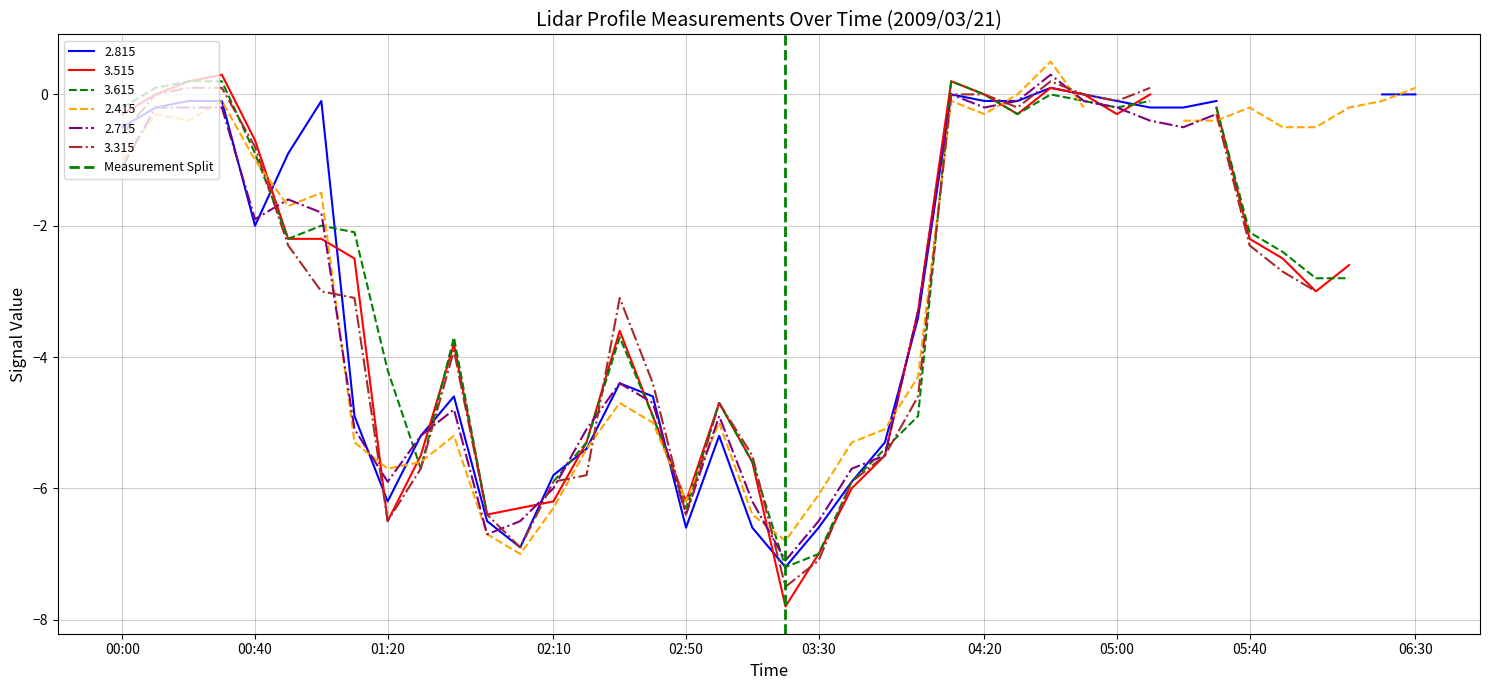

How many values are between 0 and 1?

2